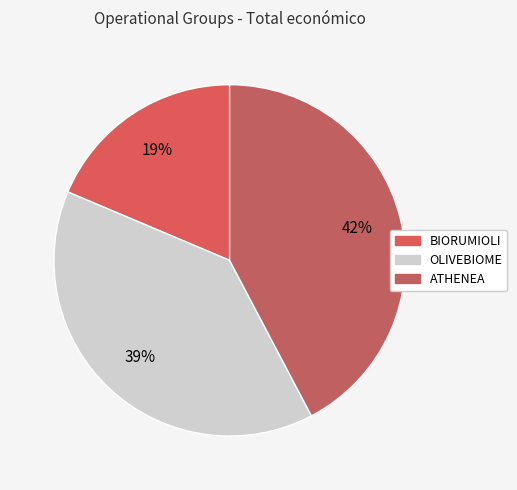

Is the sum of BIORUMIOLI and OLIVEBIOME greater than half?

Yes